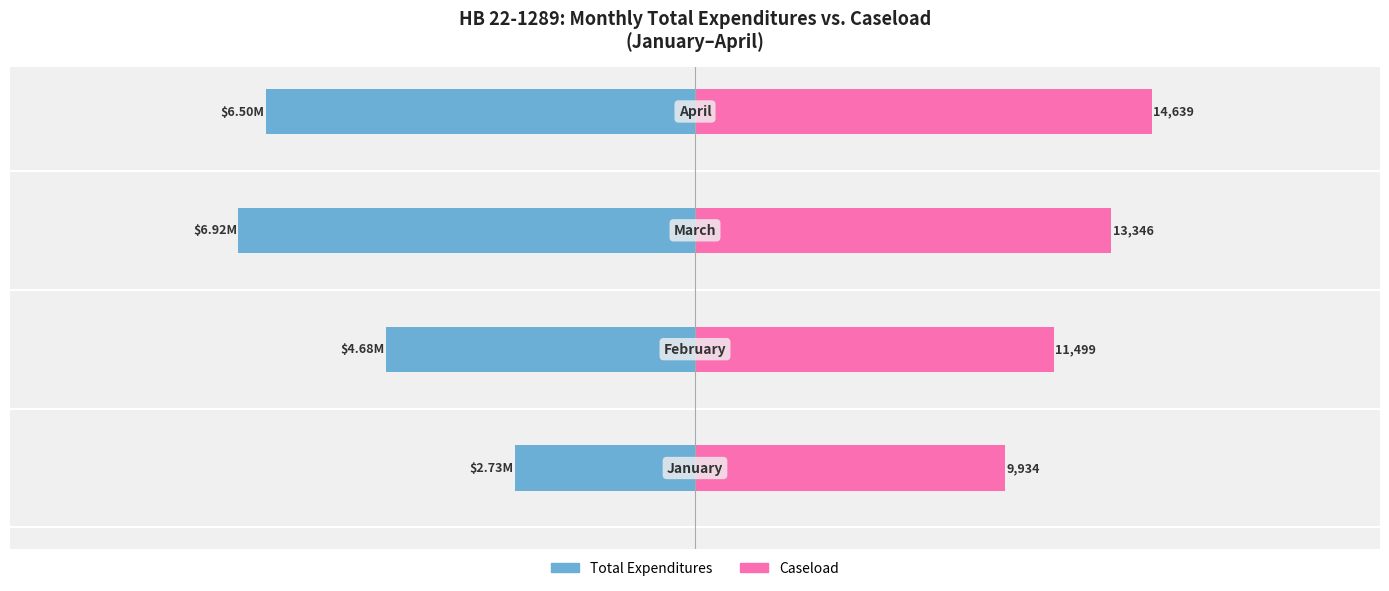

Rank the series by their maximum value, from lowest to highest.

Total Expenditures, Caseload